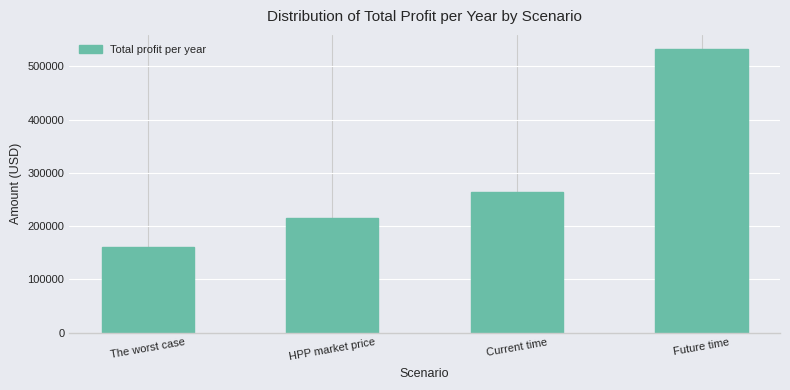

What is the average value?

292930.0